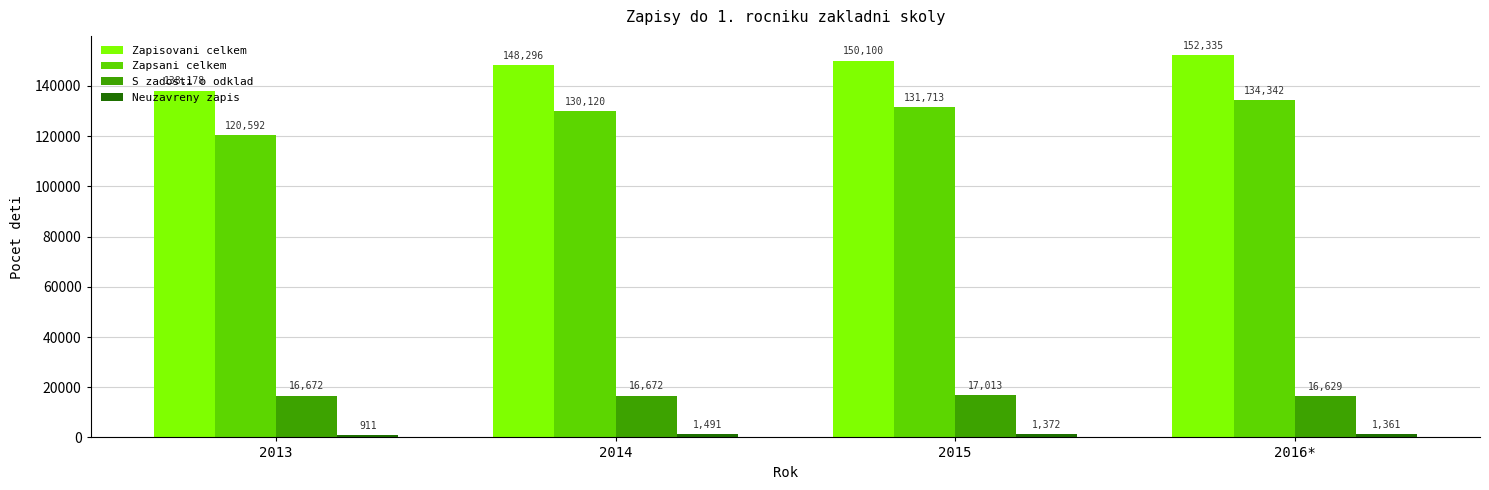

What value does the S zadosti o odklad series have at 2015?

17013